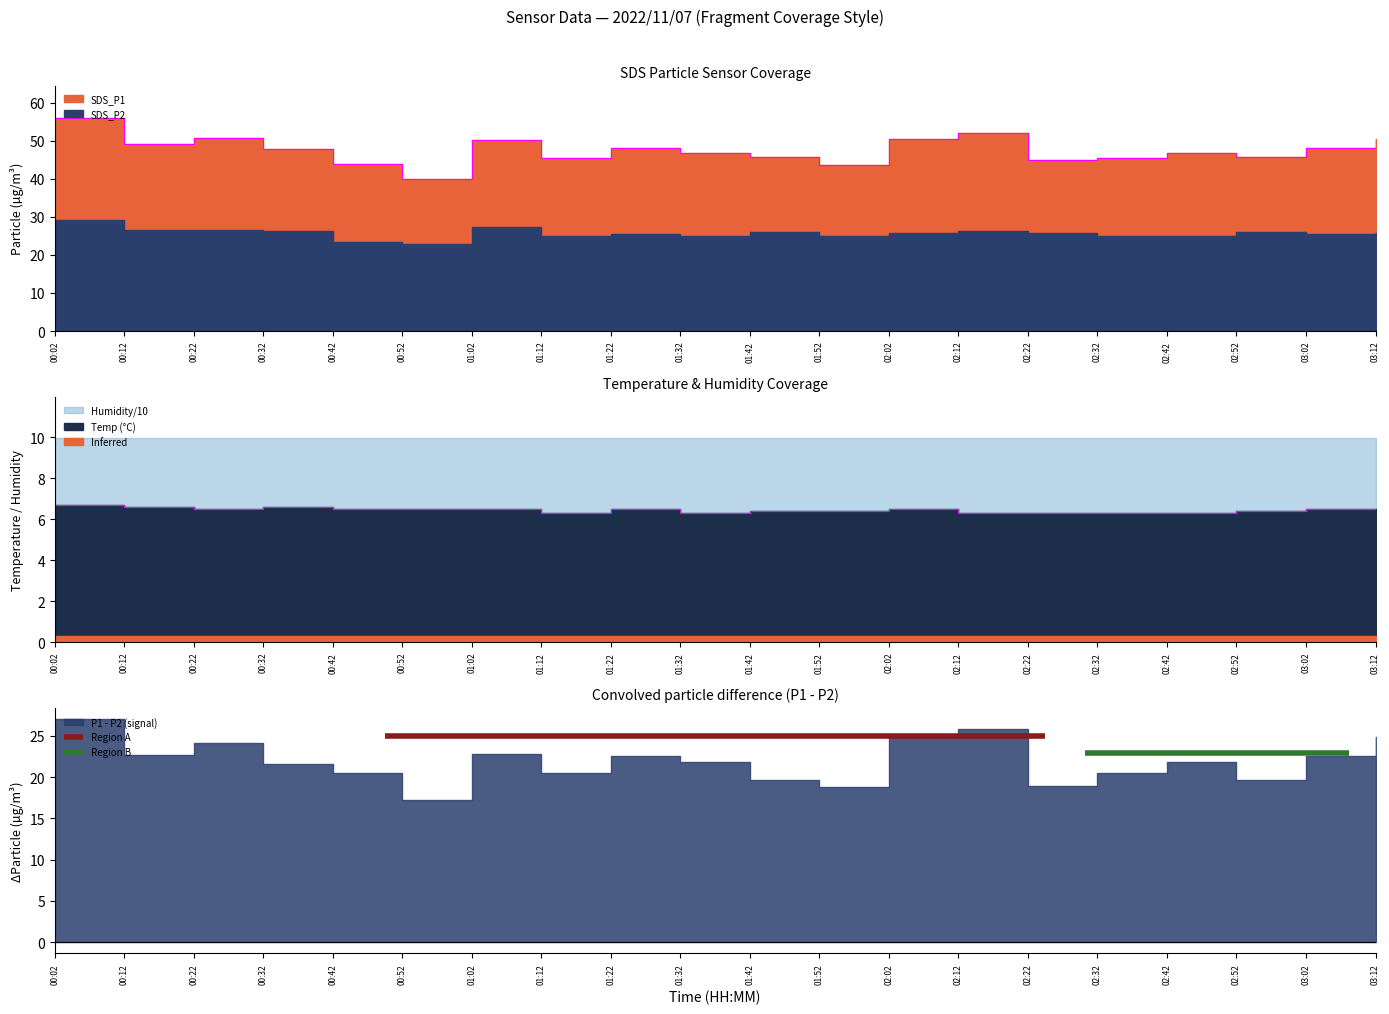

How many lines are shown in the chart?

2